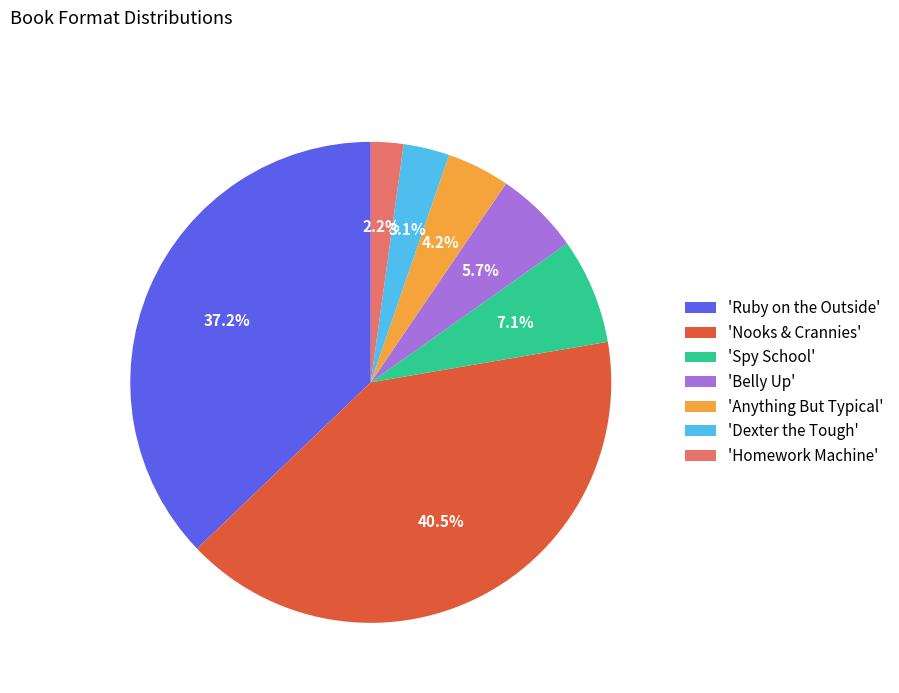

Rank the categories by value from lowest to highest.

'Homework Machine', 'Dexter the Tough', 'Anything But Typical', 'Belly Up', 'Spy School', 'Ruby on the Outside', 'Nooks & Crannies'